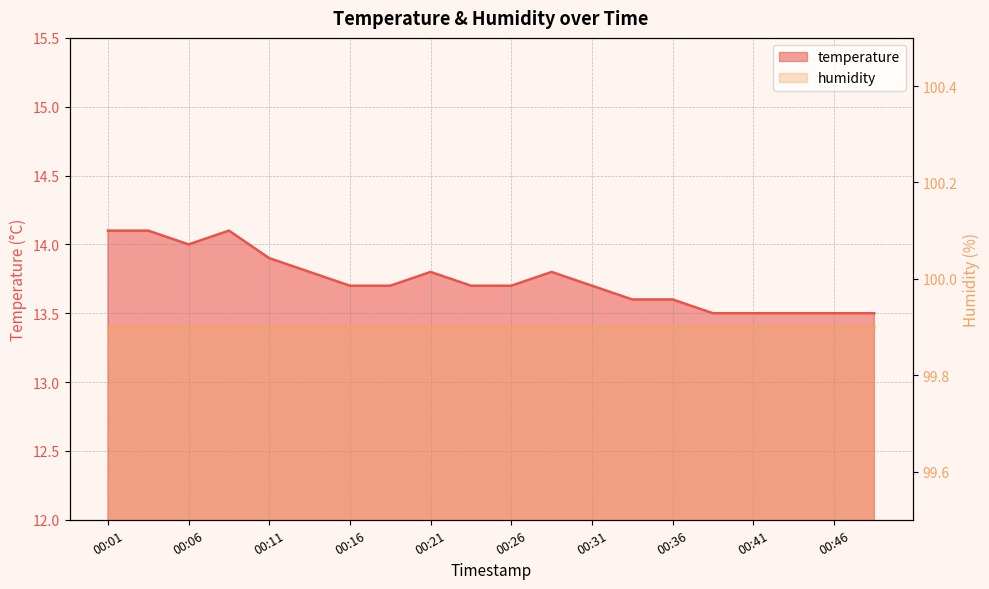

Which label corresponds to the smallest value in the chart?

00:38